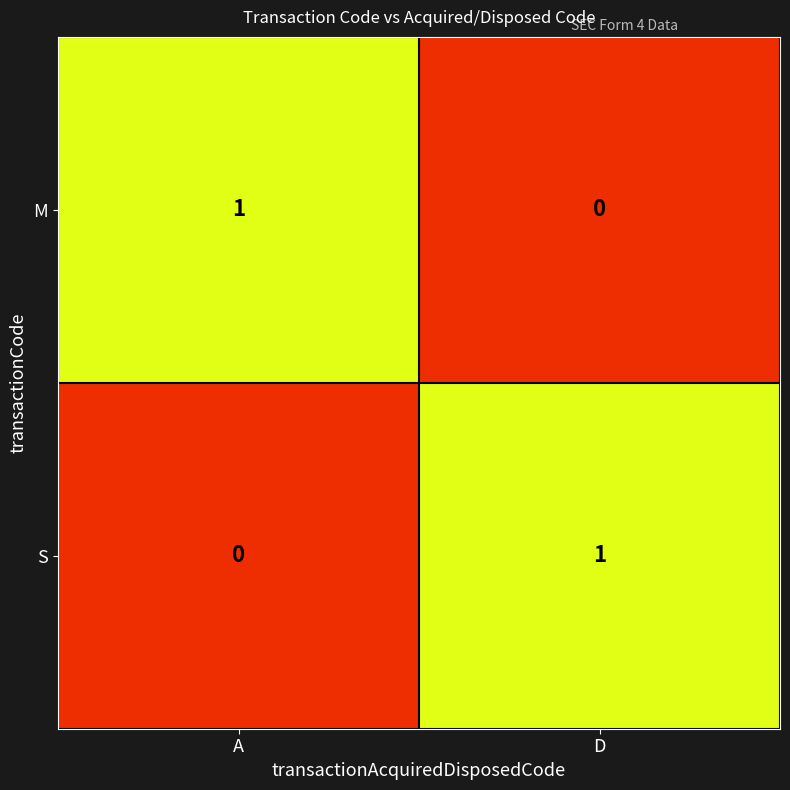

Is the value of M at A greater than the value of S at A?

Yes